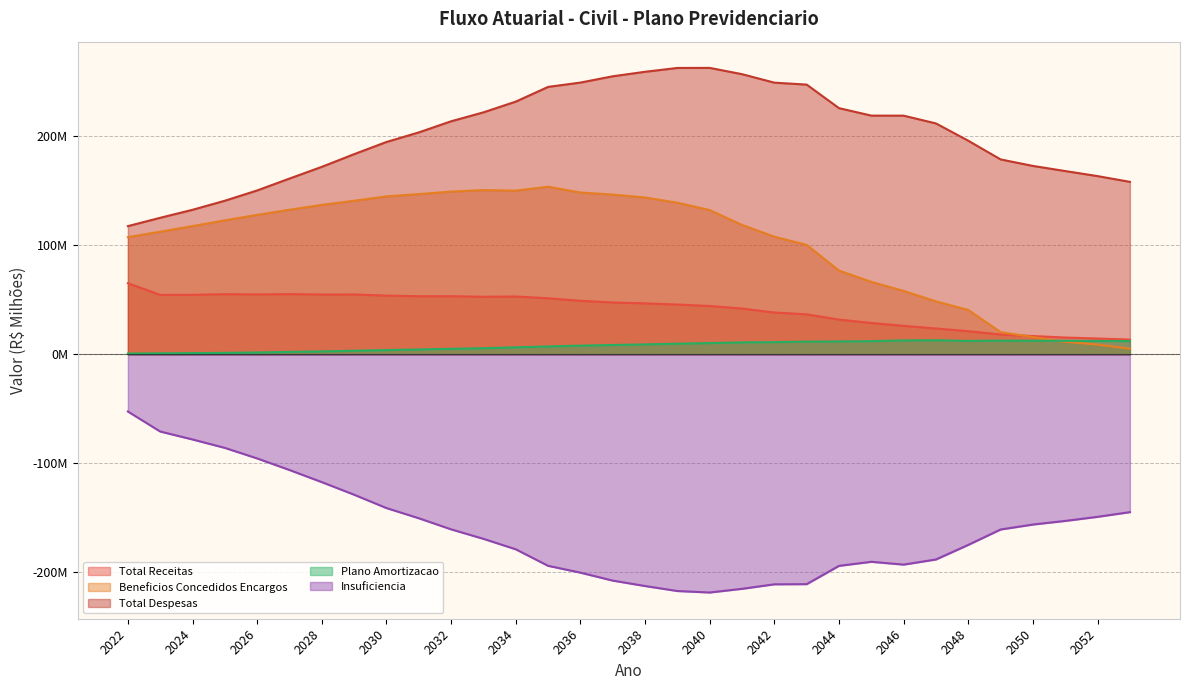

Reading left to right, what are all the values shown in this chart?

Total Receitas: 65.3	54.7	54.7	55.3	55.0	55.3	55.0	55.0	54.0	53.4	53.4	52.9	53.2	51.5	49.2	47.7	46.9	45.8	44.5	42.1	38.4	36.8	32.0	28.9	26.2	23.8	21.4	18.3	16.9	15.5	14.6	13.6
Beneficios Concedidos Encargos: 107.6	112.6	117.7	123.0	128.0	132.8	137.2	141.0	145.0	147.1	149.4	150.8	150.3	153.9	148.5	146.7	144.0	139.2	132.4	118.8	108.0	100.5	76.9	66.6	58.3	48.7	40.8	20.5	15.9	11.5	9.0	5.3
Total Despesas: 117.7	125.4	132.7	141.0	150.5	161.4	172.1	183.8	194.9	203.7	213.9	222.1	231.9	245.5	249.4	255.2	259.3	262.8	262.9	257.1	249.4	247.6	226.0	219.1	219.1	211.9	196.1	178.9	172.9	168.2	163.6	158.3
Plano Amortizacao: 0.8	1.0	1.2	1.4	1.8	2.3	2.8	3.4	4.0	4.5	5.2	5.7	6.5	7.3	8.1	8.7	9.2	9.9	10.4	11.0	11.3	11.7	11.9	12.2	12.8	13.0	12.4	12.7	12.5	12.5	12.3	12.2
Insuficiencia: -52.4	-70.7	-78.0	-85.7	-95.4	-106.0	-117.2	-128.7	-140.9	-150.3	-160.5	-169.2	-178.8	-193.9	-200.2	-207.5	-212.5	-217.1	-218.4	-215.0	-210.9	-210.8	-194.0	-190.3	-192.8	-188.1	-174.7	-160.6	-156.1	-152.7	-149.0	-144.7